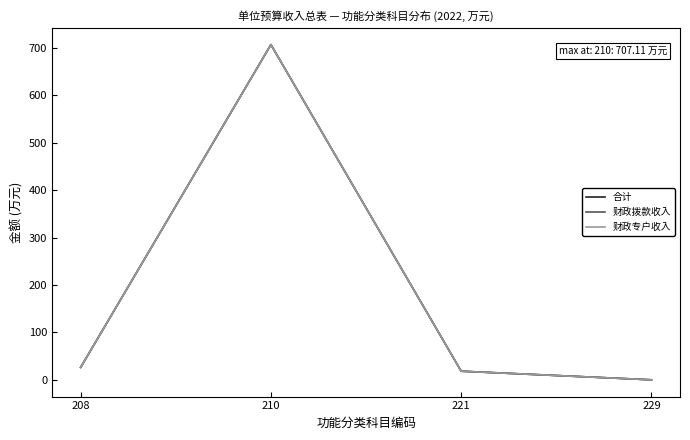

Does the chart have visible grid lines?

No